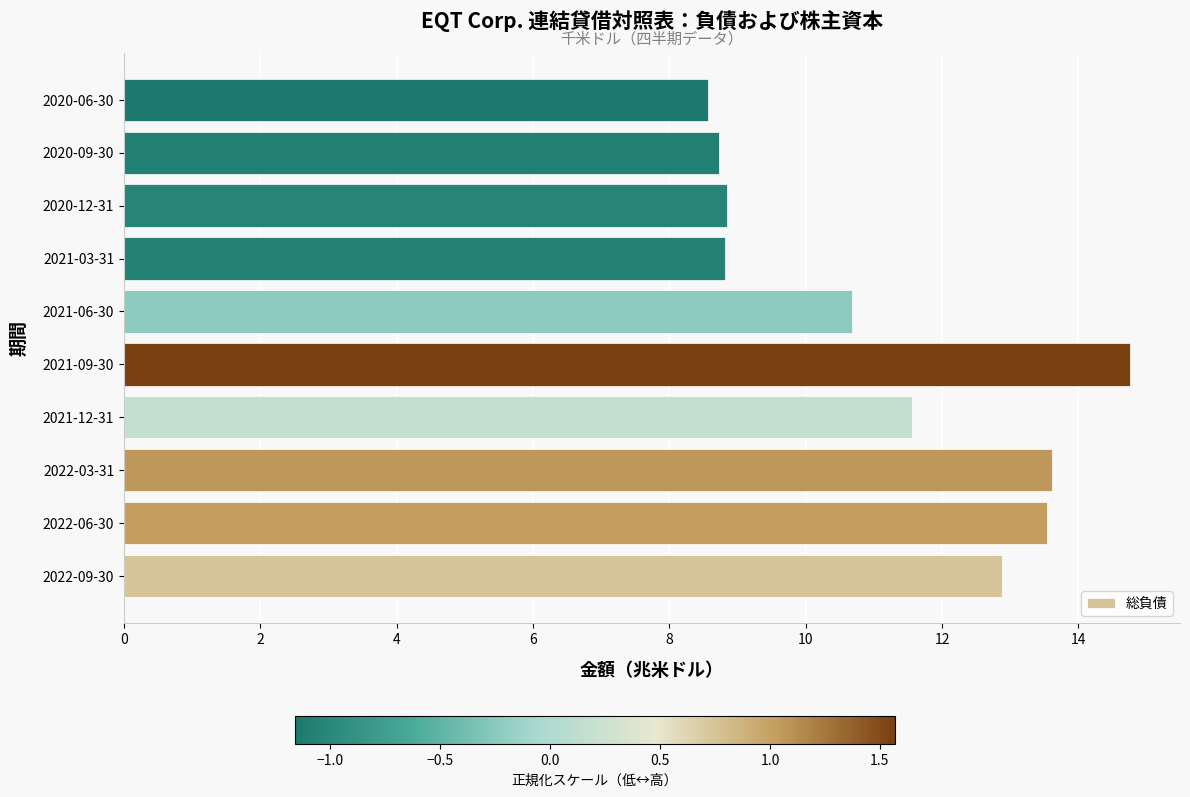

Approximately how many times larger is the value at 2021-09-30 compared to 2020-12-31?

1.7